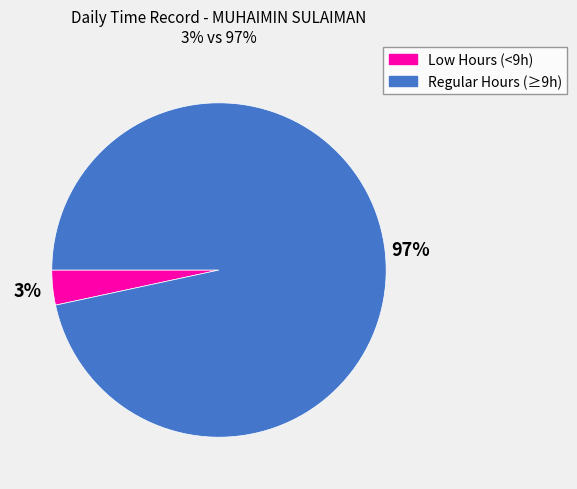

Does any single category account for the majority?

Yes